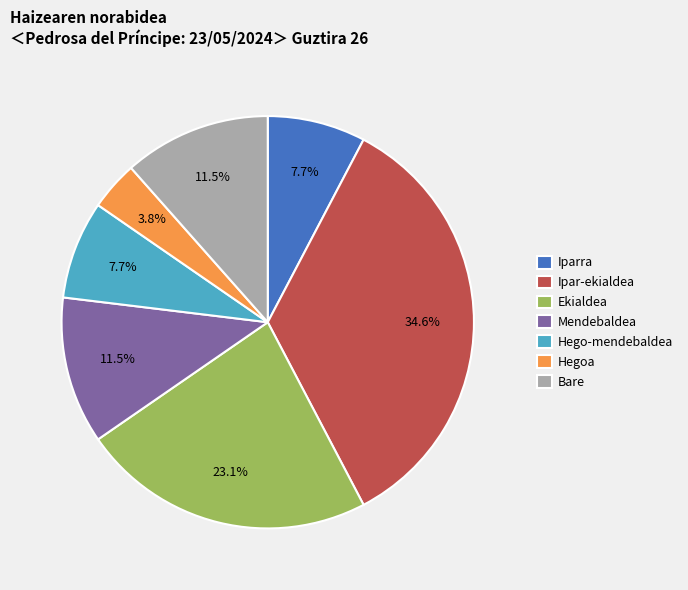

Which category has the smallest portion of the pie?

Hegoa